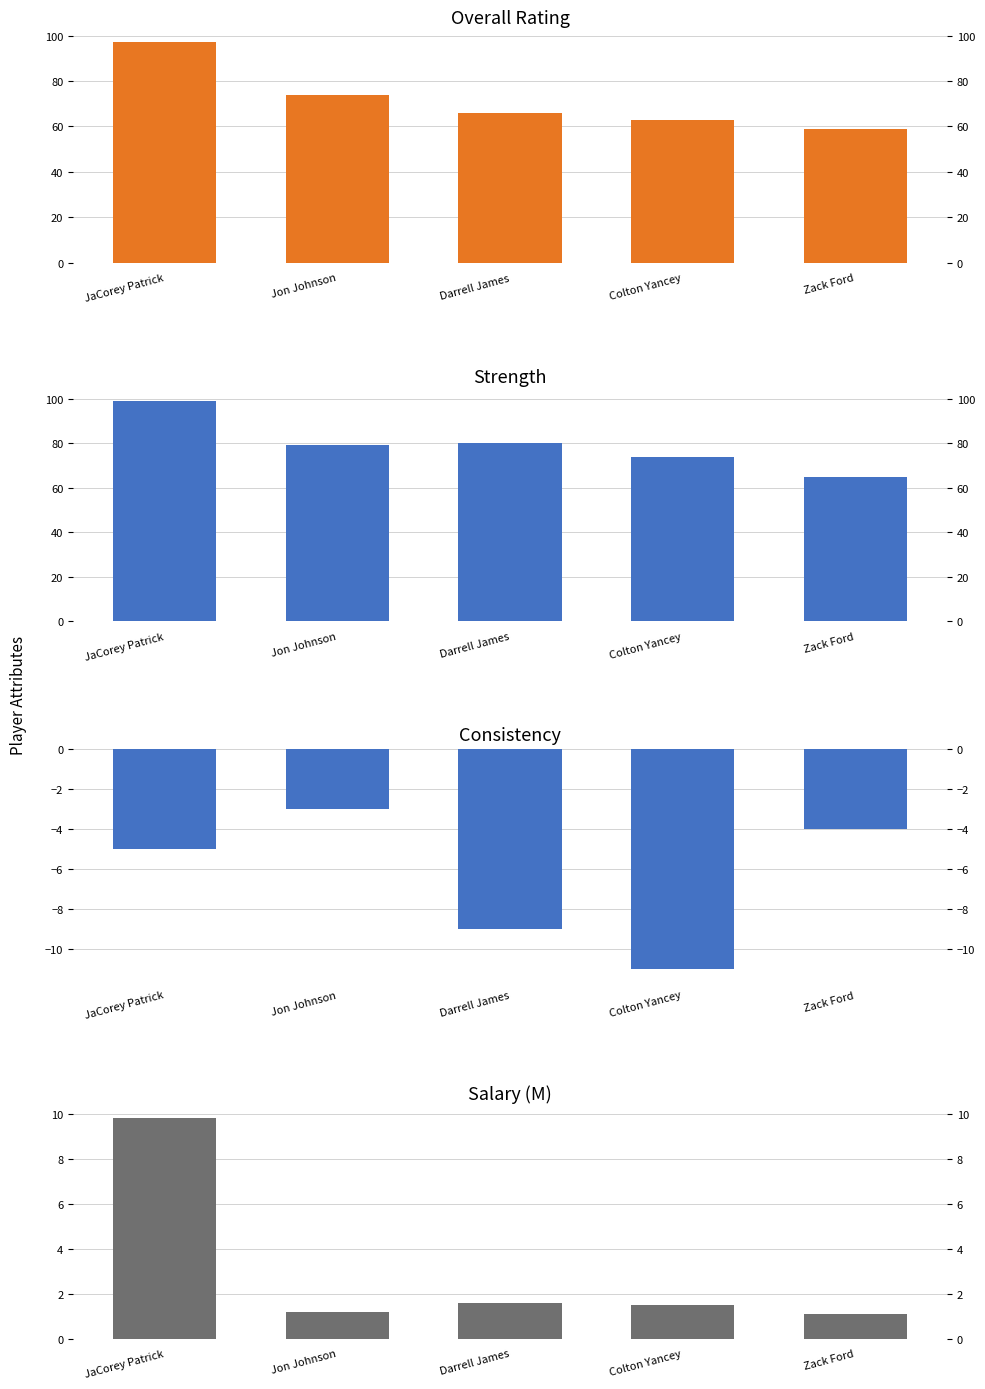

What is the value of the strength bar at the 3rd from the left?

80.0